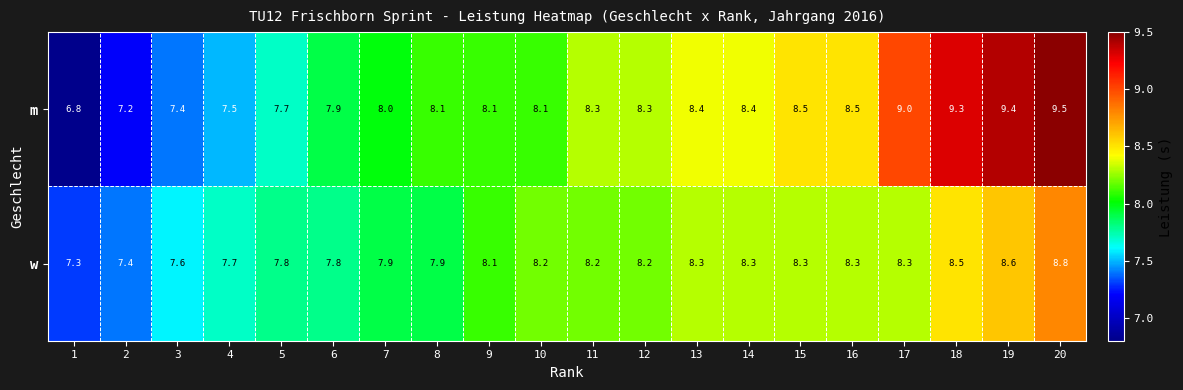

The value of w at 16 is 4.1. True or false?

False